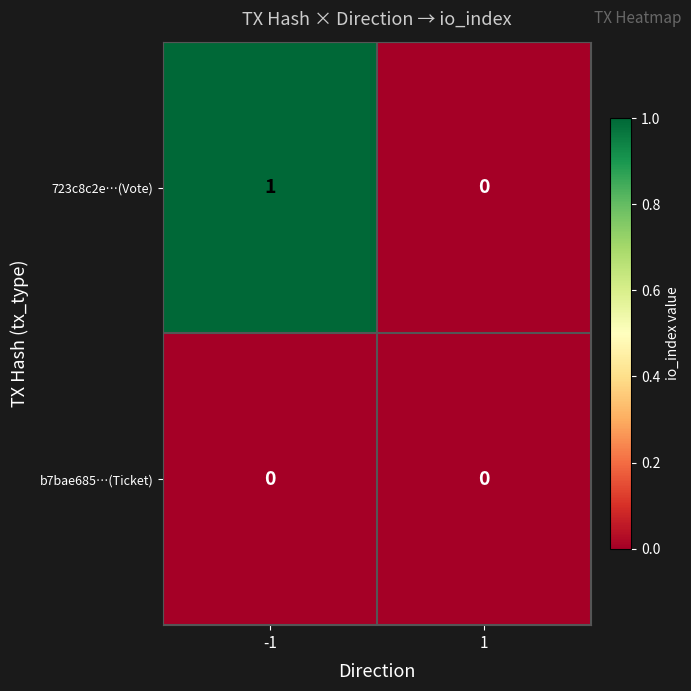

Which series has the largest total across all categories?

723c8c2e…(Vote)